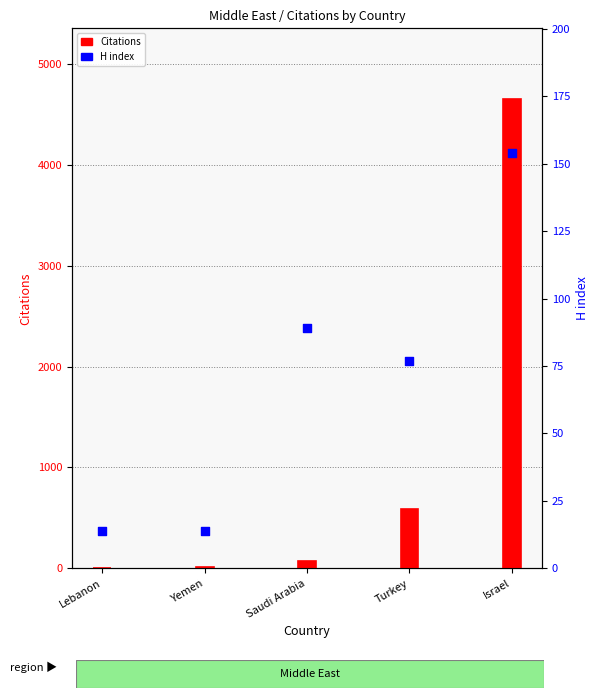

At which category is the sum across all series the highest?

Israel